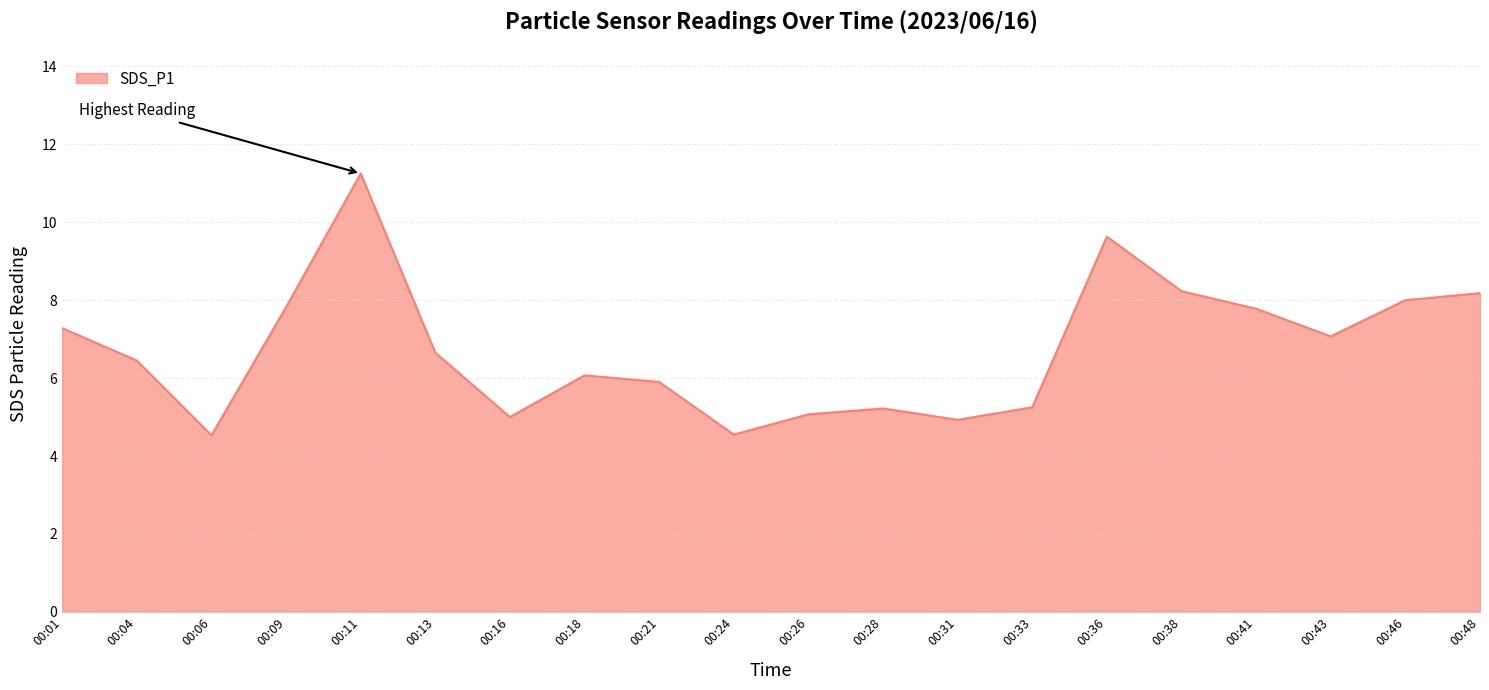

How many lines are shown in the chart?

1